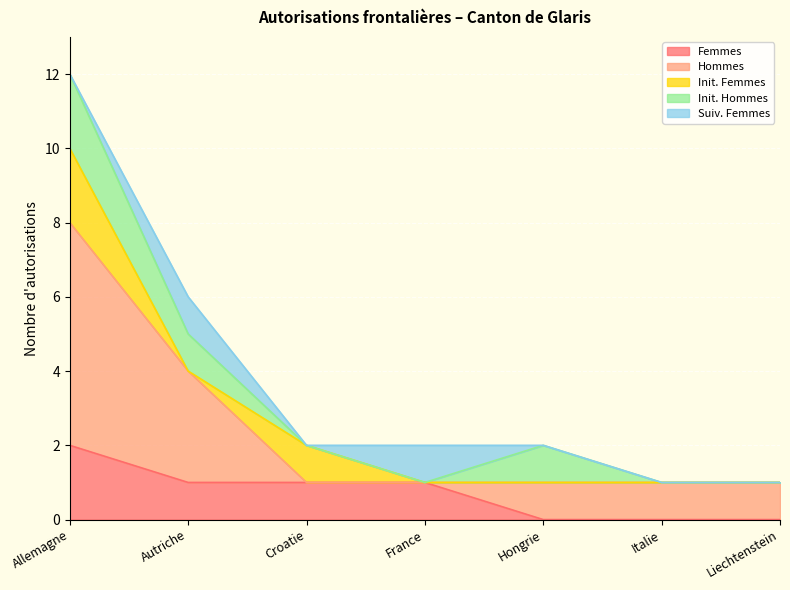

The value of Hommes at Autriche is 2. True or false?

False